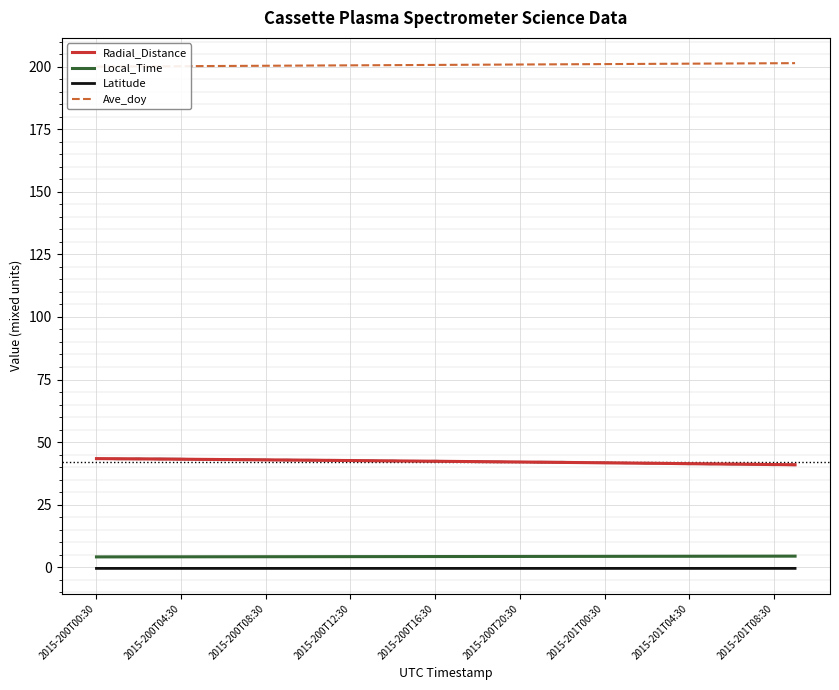

True or false: Local_Time and Latitude intersect in this chart.

False